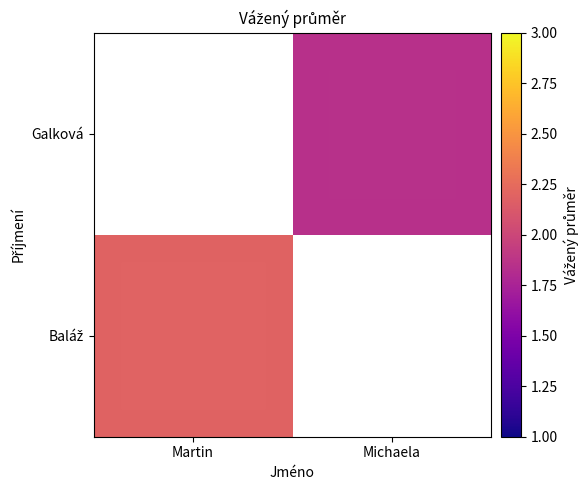

Count the number of data series in this chart.

2